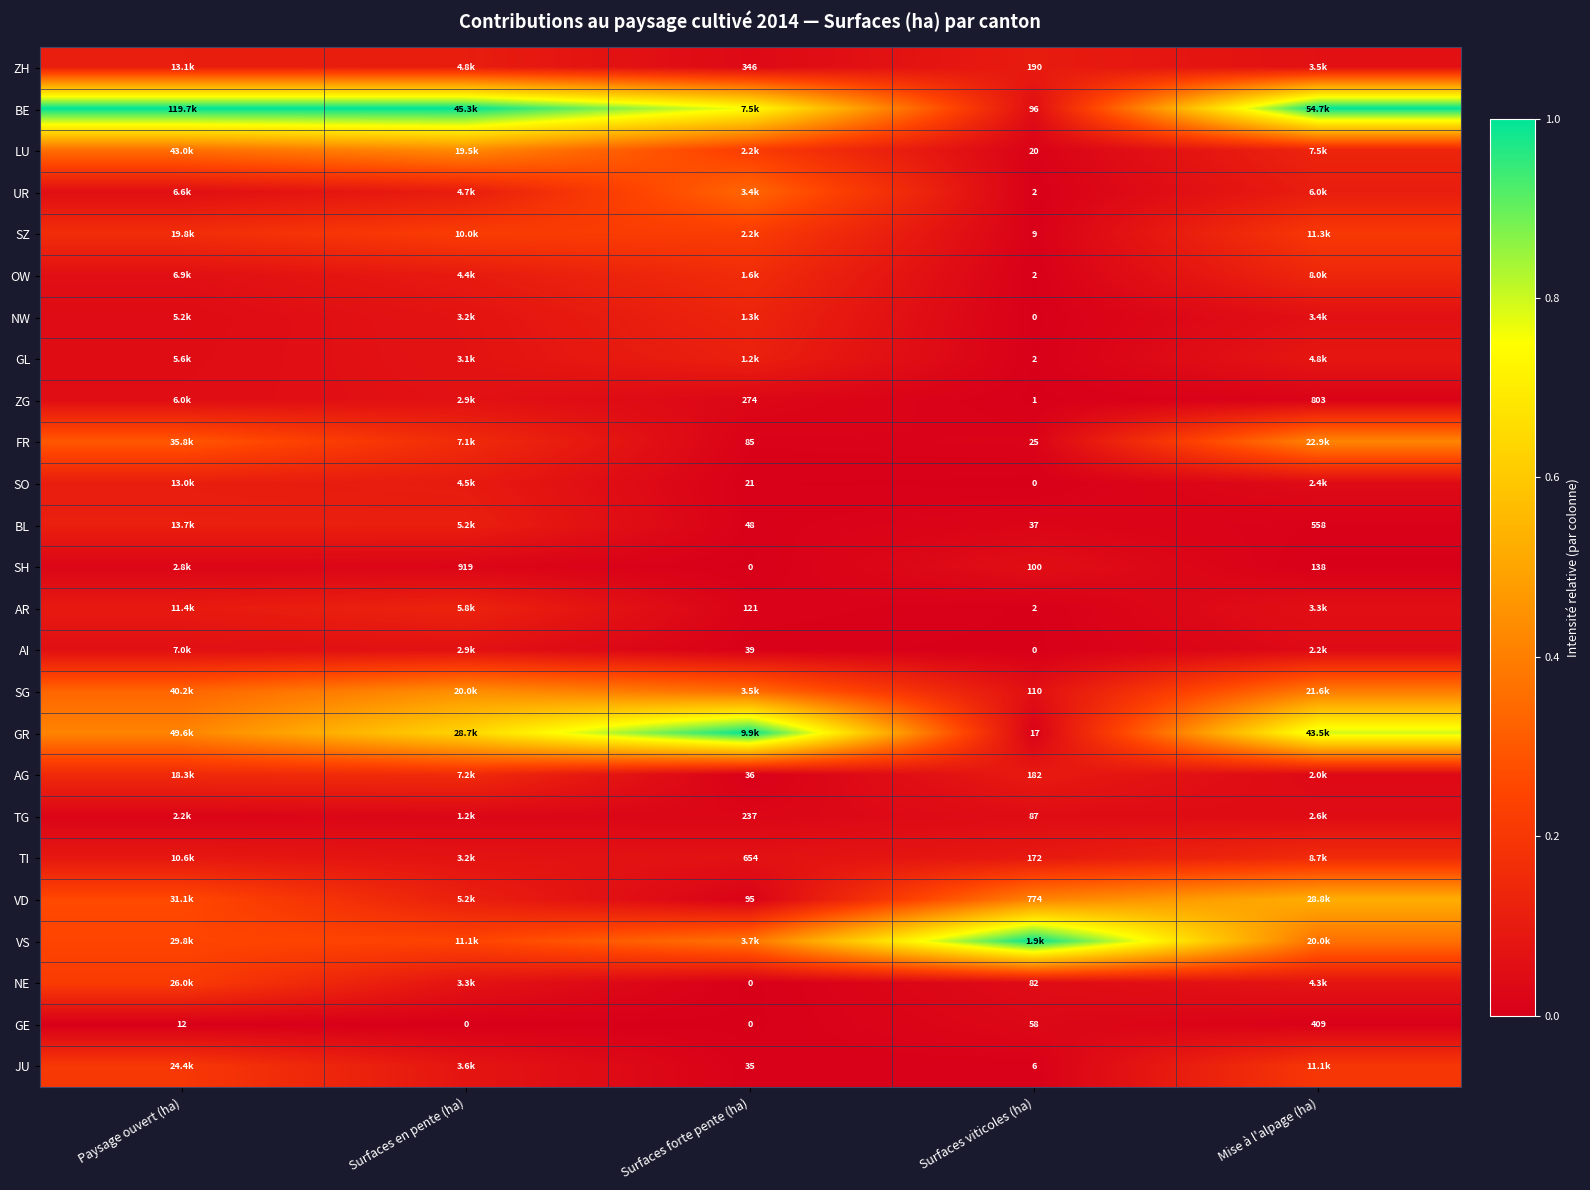

Is the value of SZ at Surfaces viticoles (ha) greater than the value of ZH at Surfaces forte pente (ha)?

No